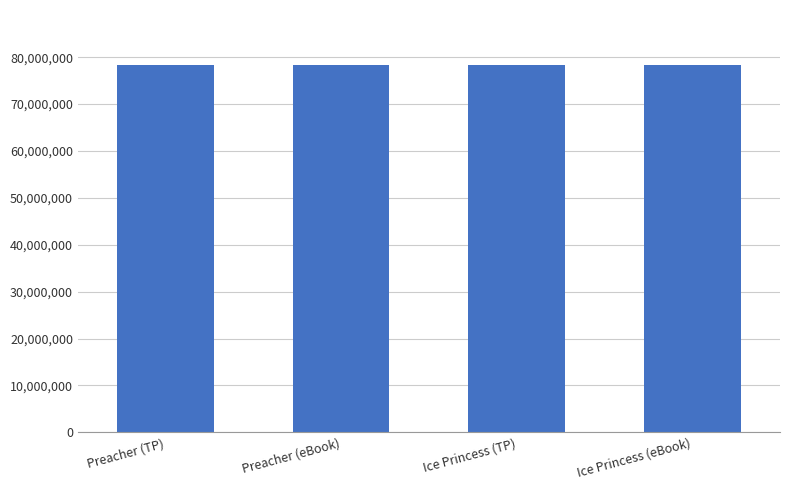

What is the value of the 2nd bar from the left?

78310293